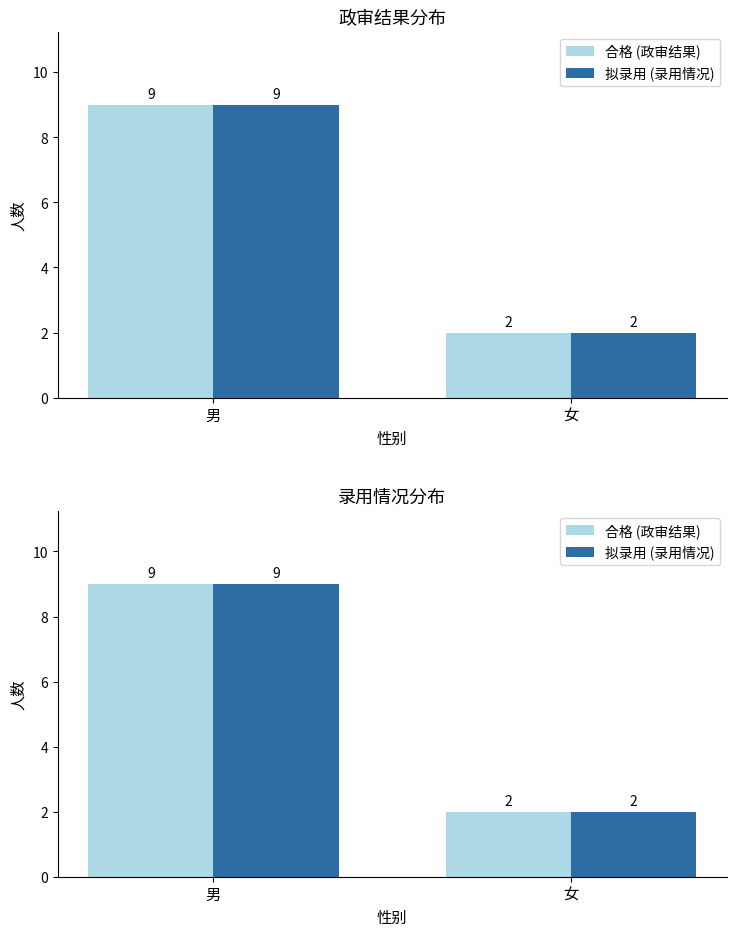

Which label corresponds to the largest value in the chart?

男